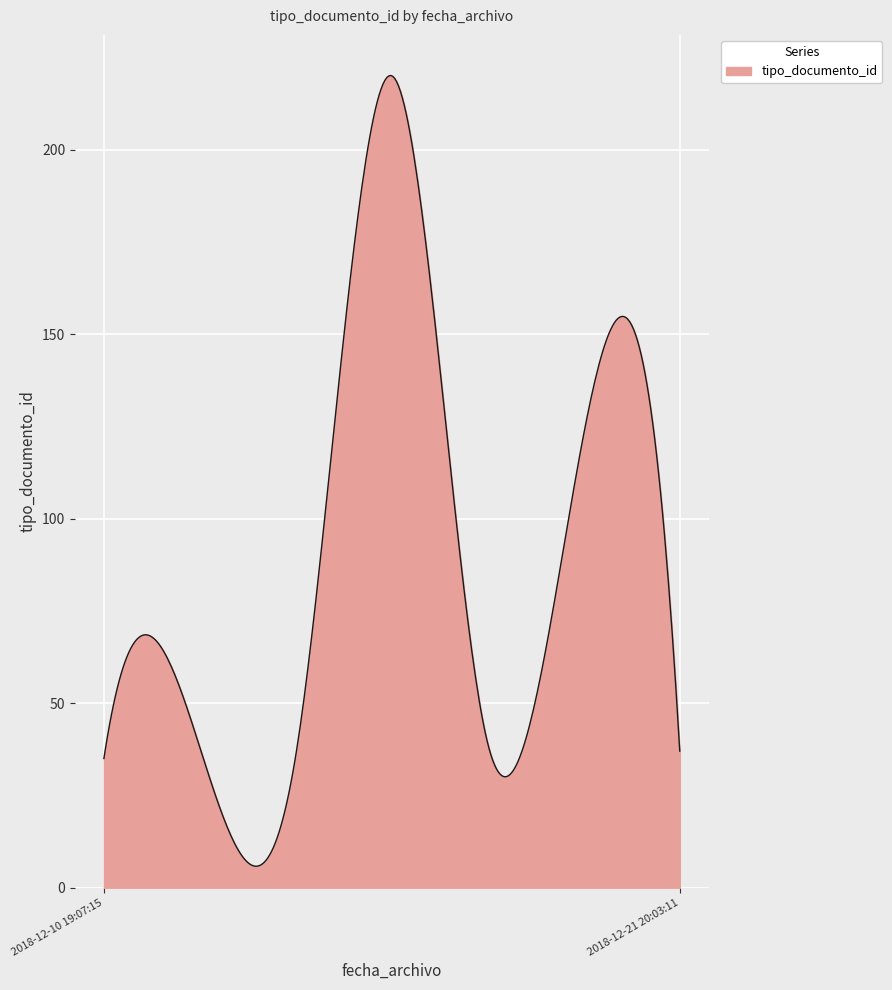

What is the maximum value shown in the chart?

220.1